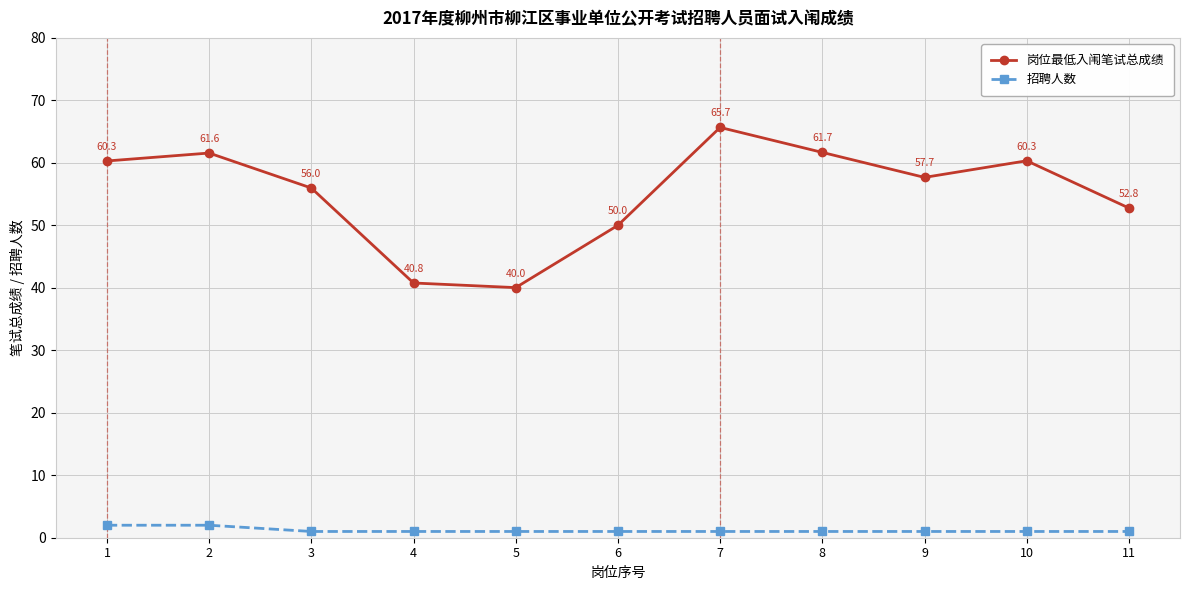

At how many categories does at least one series exceed 59?

5